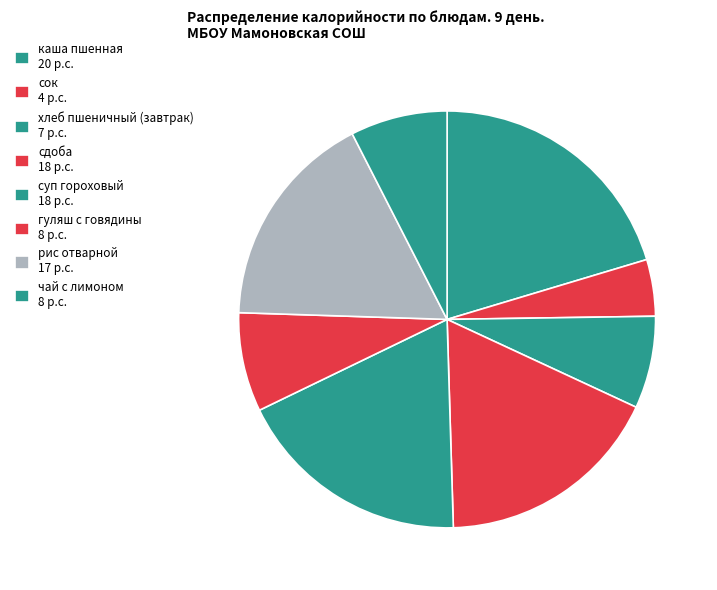

The суп гороховый slice represents 31% of the pie. True or false?

False